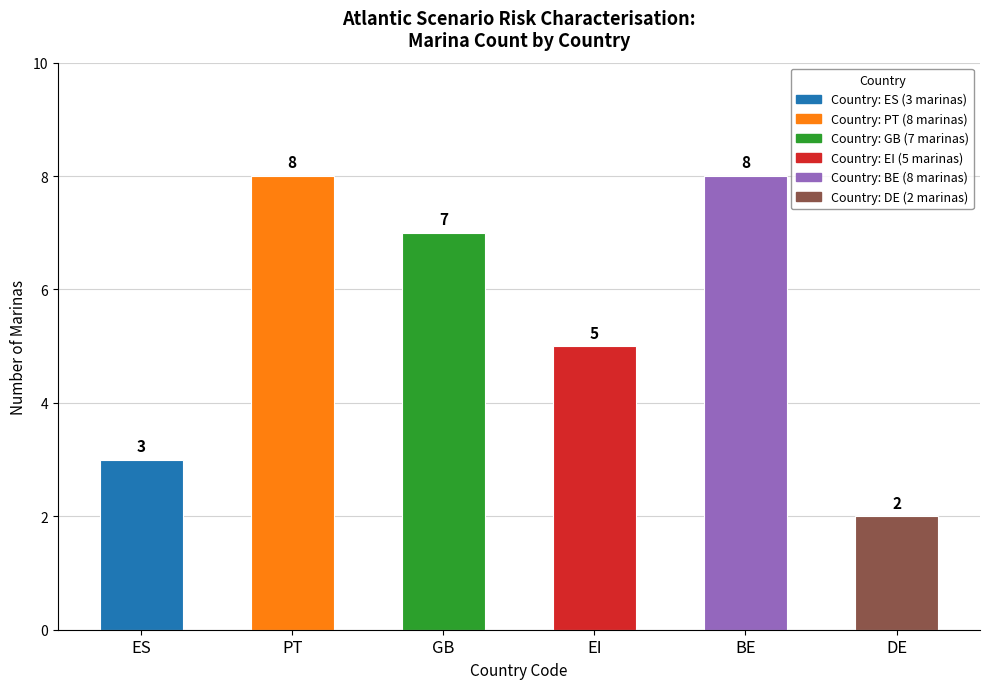

Approximately how many times larger is the value at PT compared to ES?

2.7